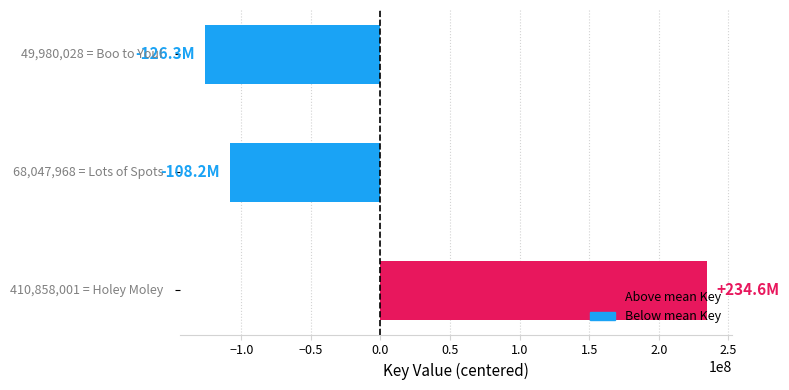

Are the bars horizontal?

Yes